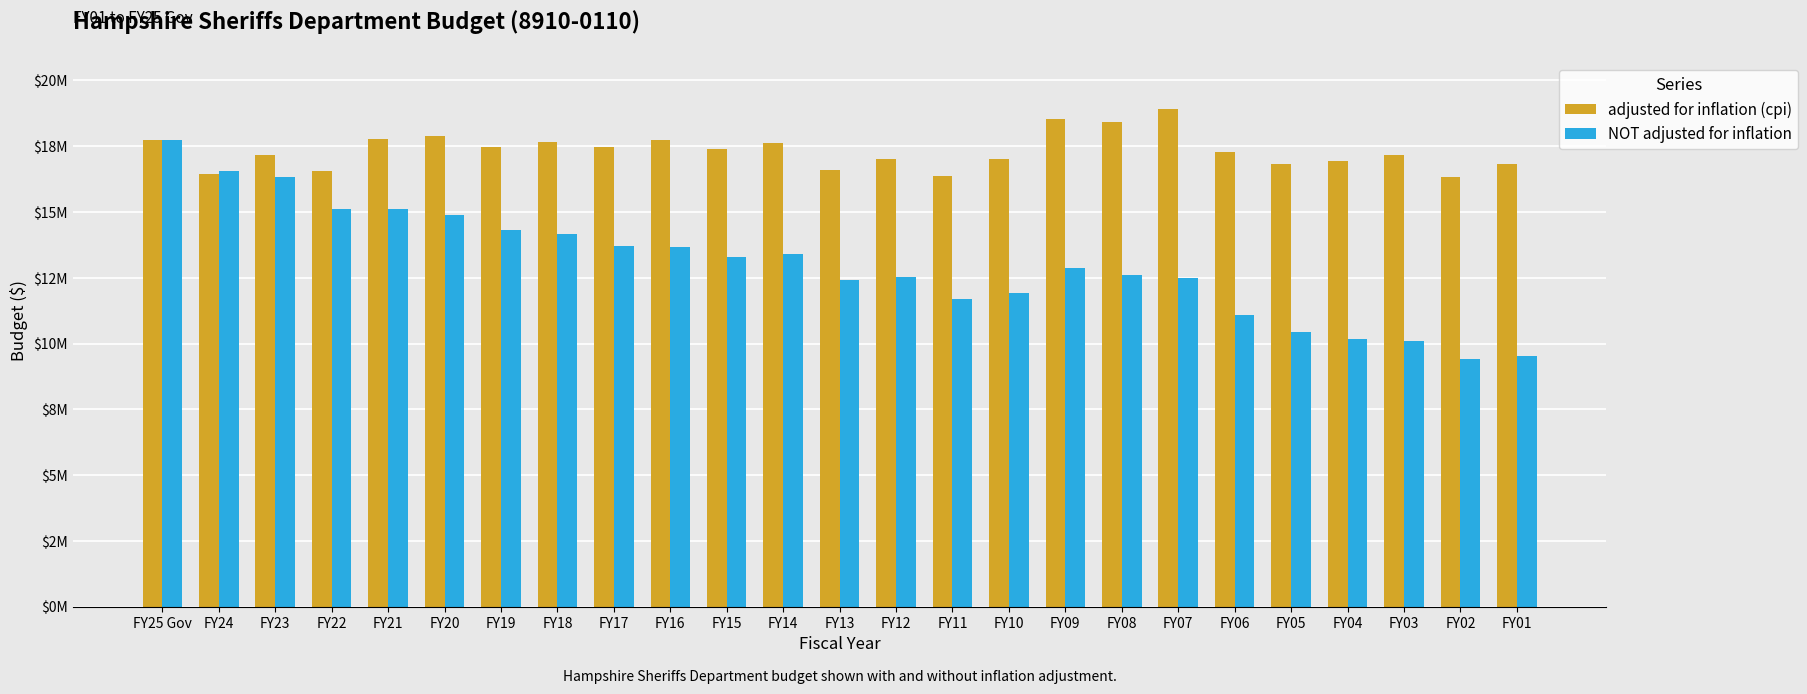

Are the bars grouped side by side (vs. stacked)?

Yes